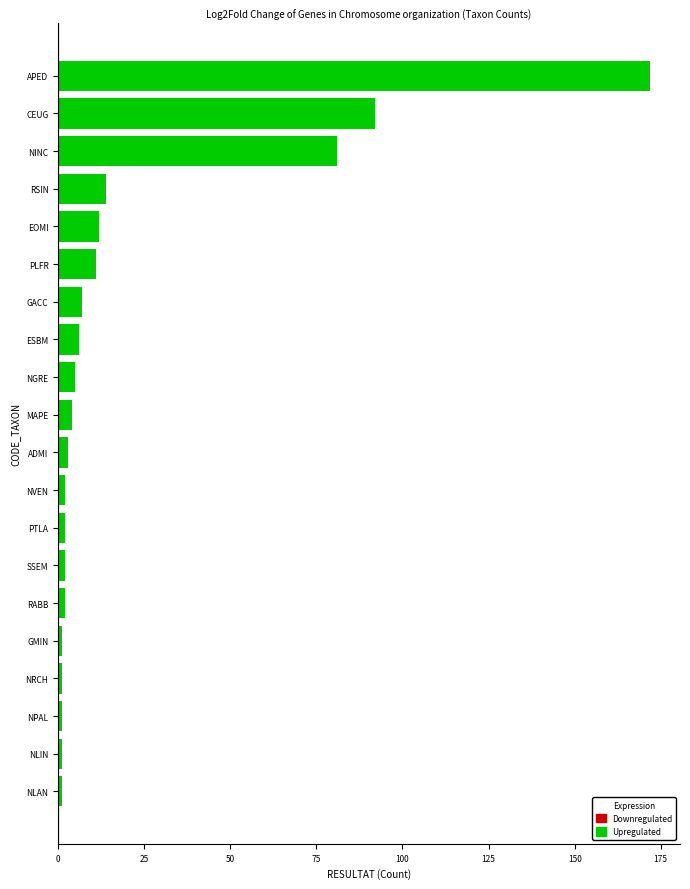

Which category has the highest value across all series?

APED